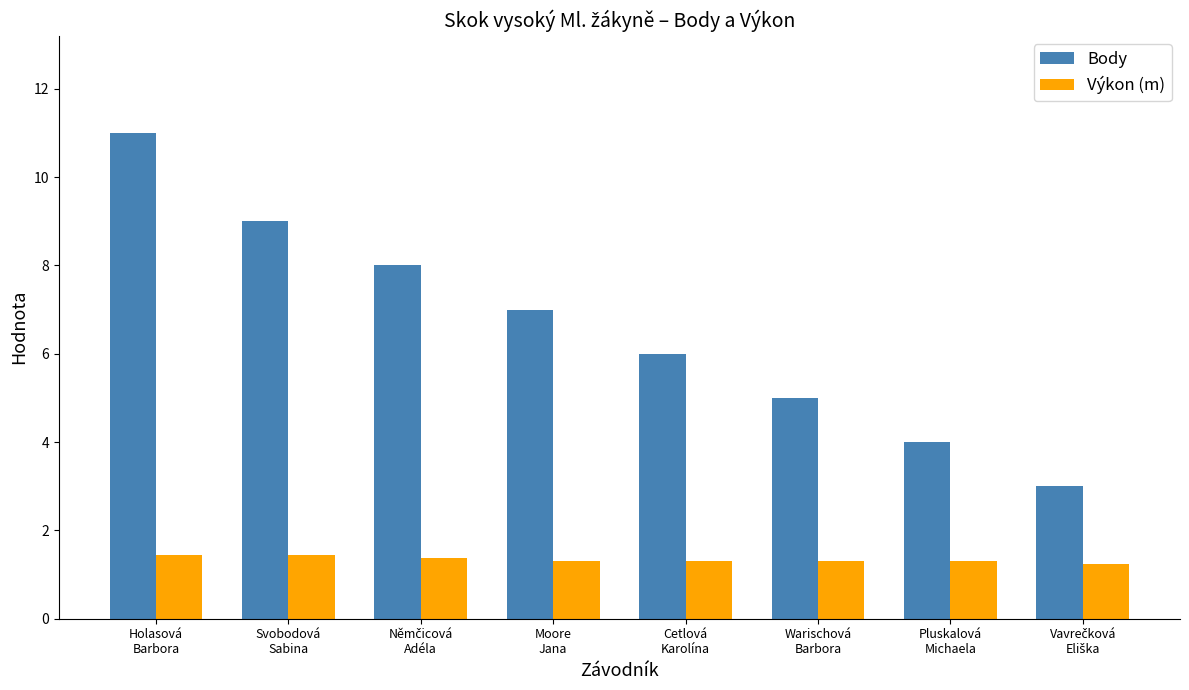

What is the lowest value of the Body series?

3.0